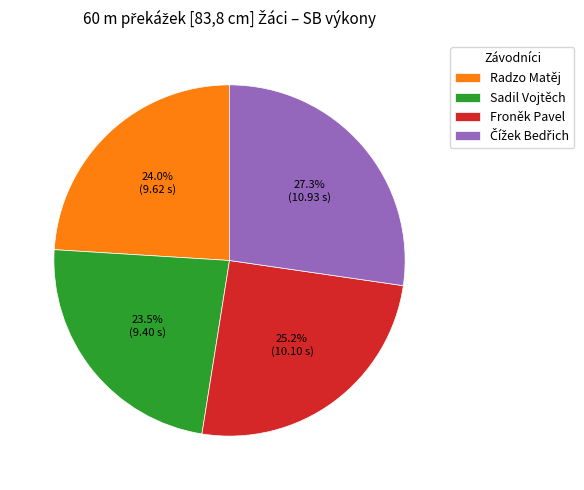

What percentage is the Froněk Pavel slice, to the nearest percent?

25%